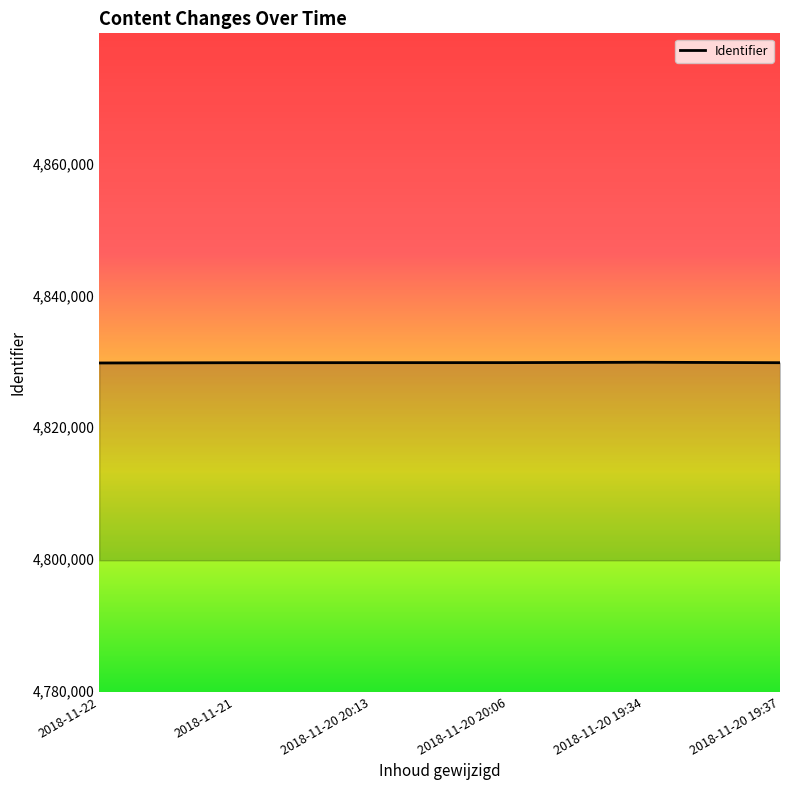

Approximately how many times larger is the value at 2018-11-21 compared to 2018-11-20 19:37?

1.0